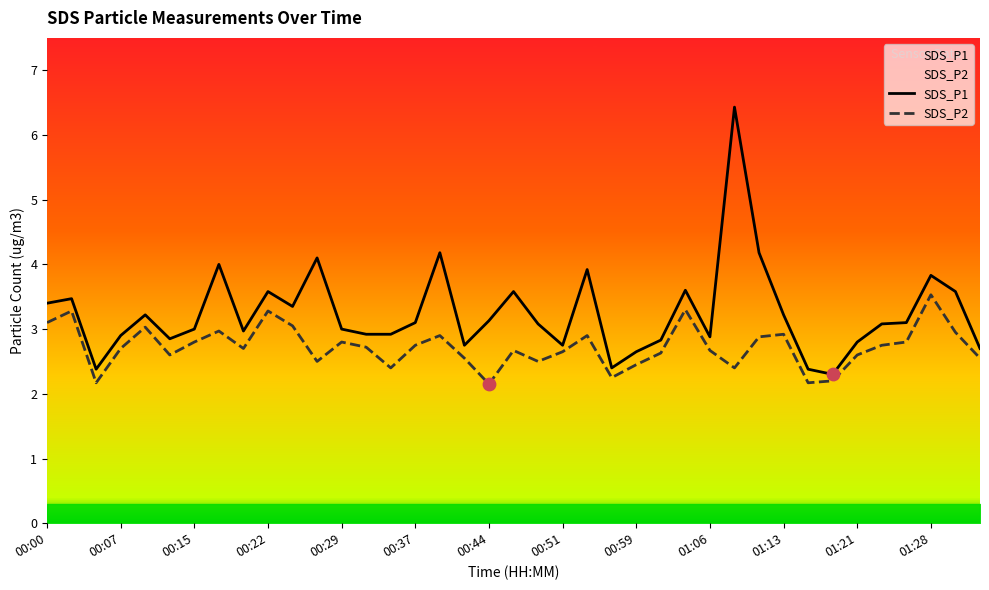

At which category is the sum across all series the highest?

28